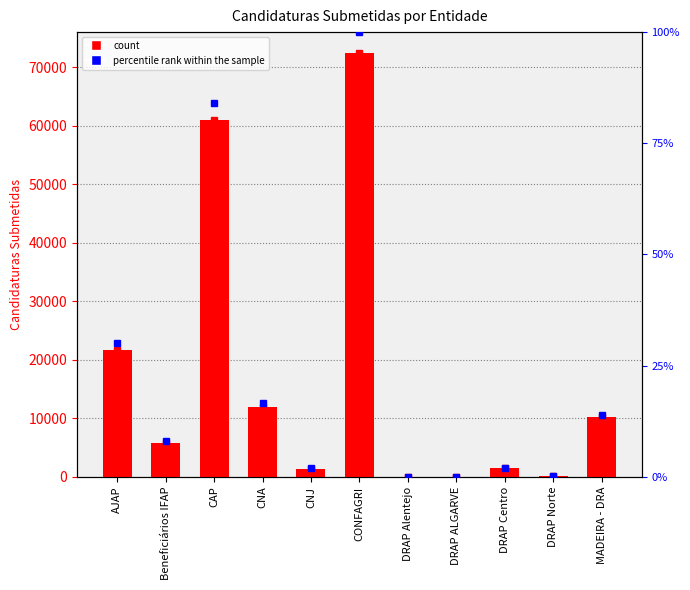

What is the label of the 5th bar from the right?

DRAP Alentejo